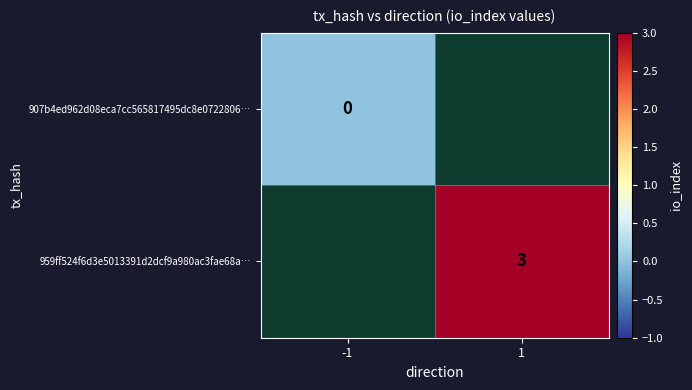

The 959ff524f6d3e5013391d2dcf9a980ac3fae68a… series shows 2 at 1. True or false?

False